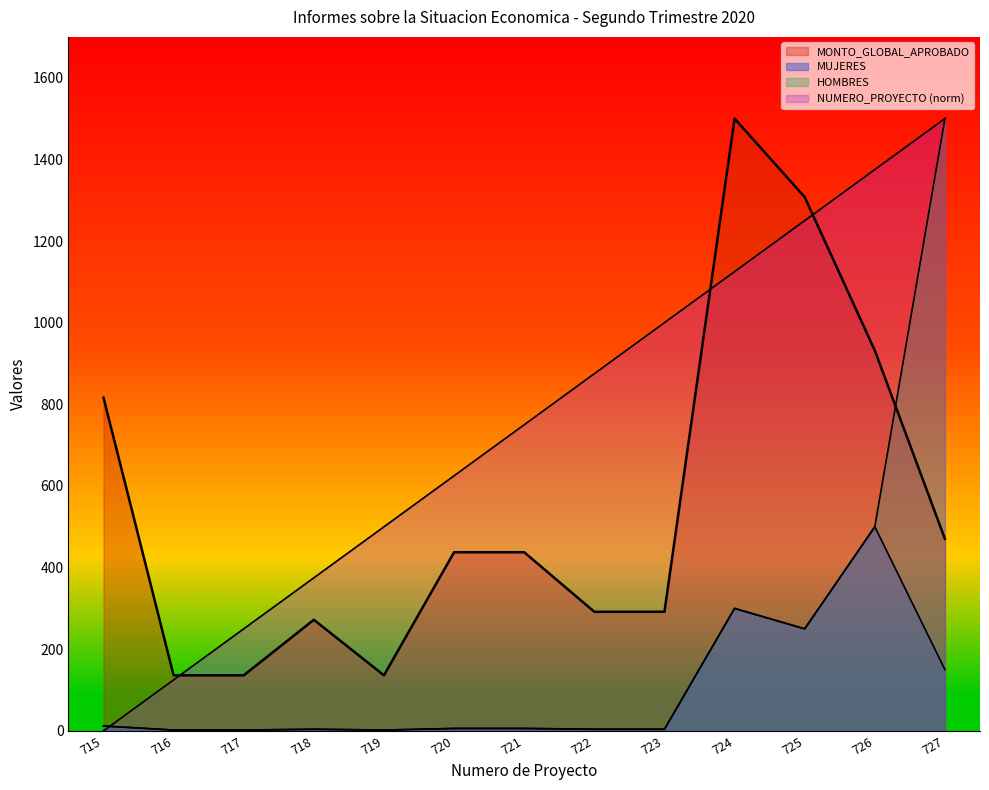

Where does the MONTO_GLOBAL_APROBADO series first go above 437?

715